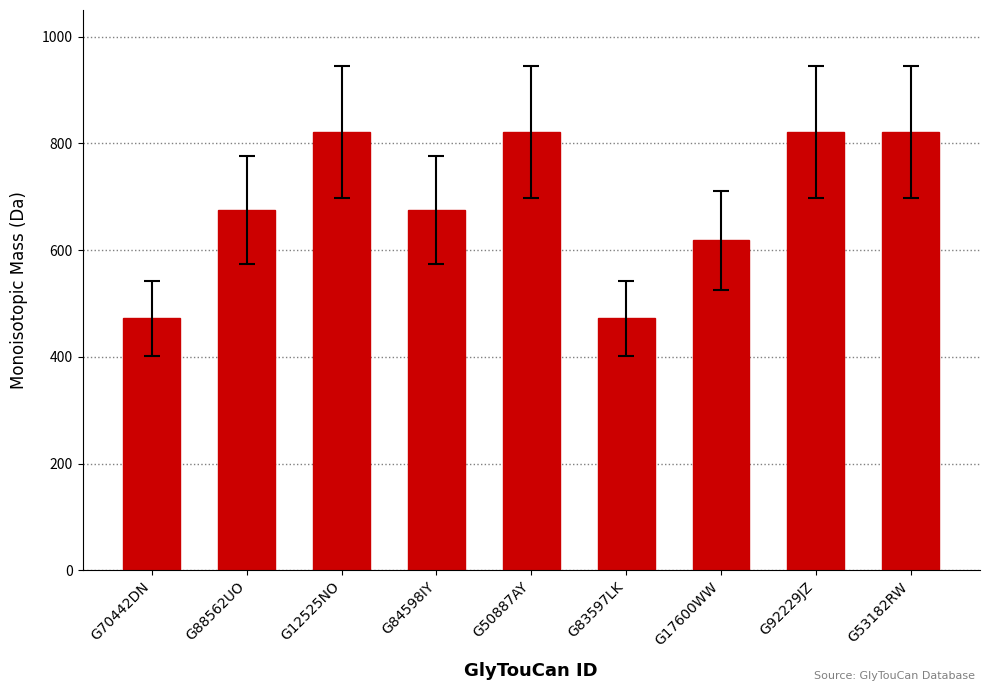

What is the greatest value displayed?

821.3